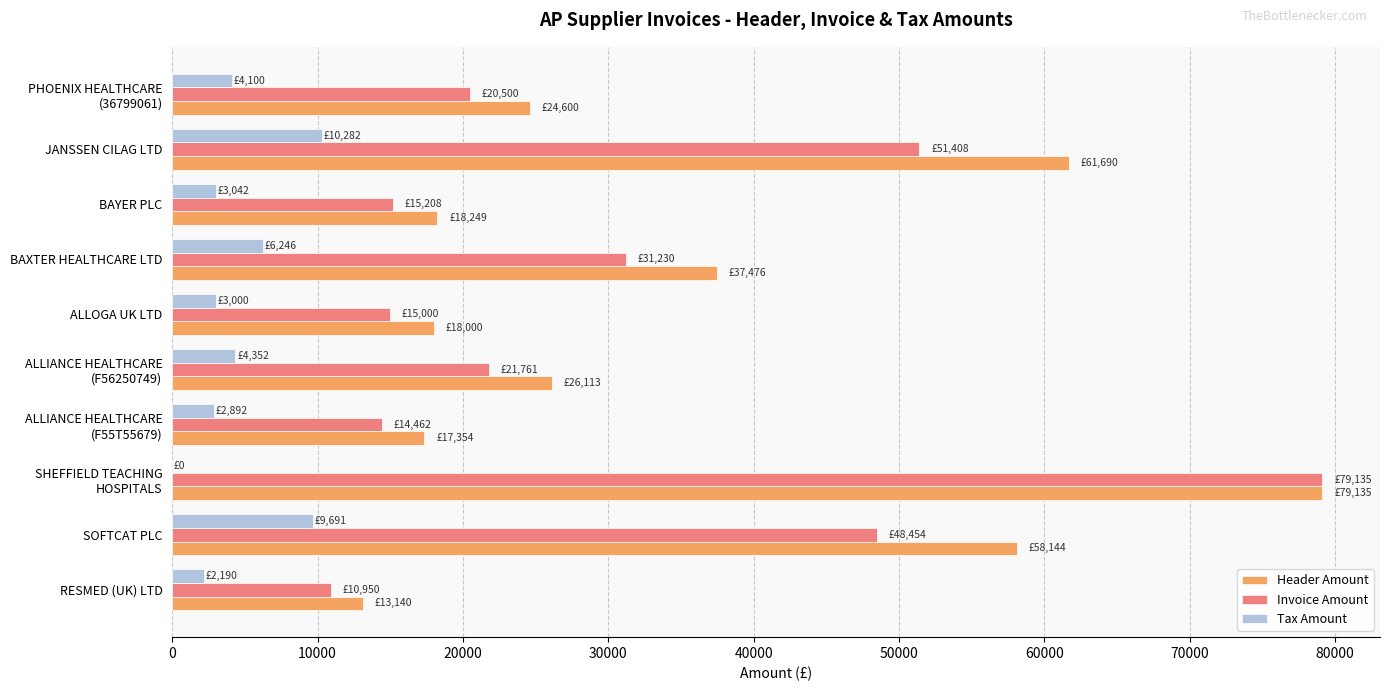

What is the greatest value displayed?

79135.1